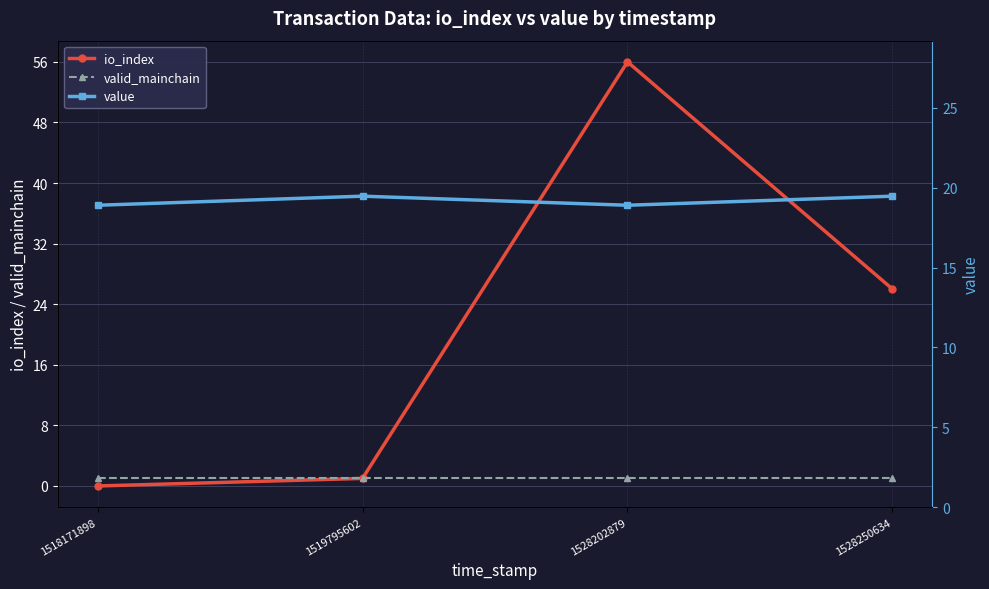

How many interior local peaks does the io_index series have?

1